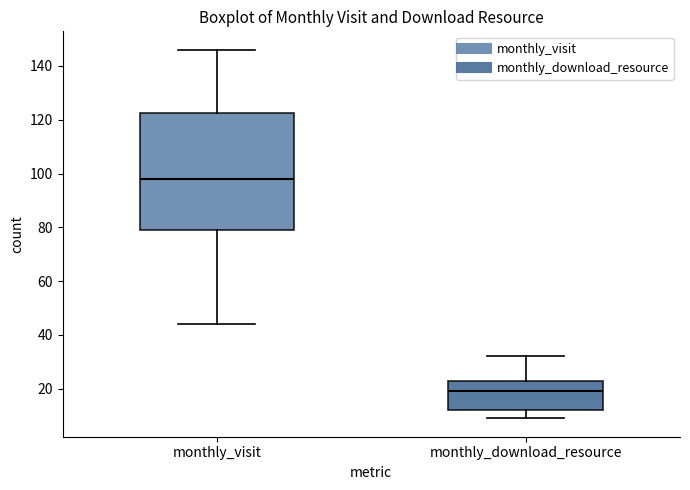

Reading left to right, transcribe this box plot: for each box, give where its median line is, the range the box spans, and where its two whiskers end, as read against the y-axis. The values are not printed on the chart, so give them approximately, as read against the axis.

monthly_visit: median 98, box 80 to 122, whiskers 44 to 146
monthly_download_resource: median 20, box 12 to 24, whiskers 10 to 32